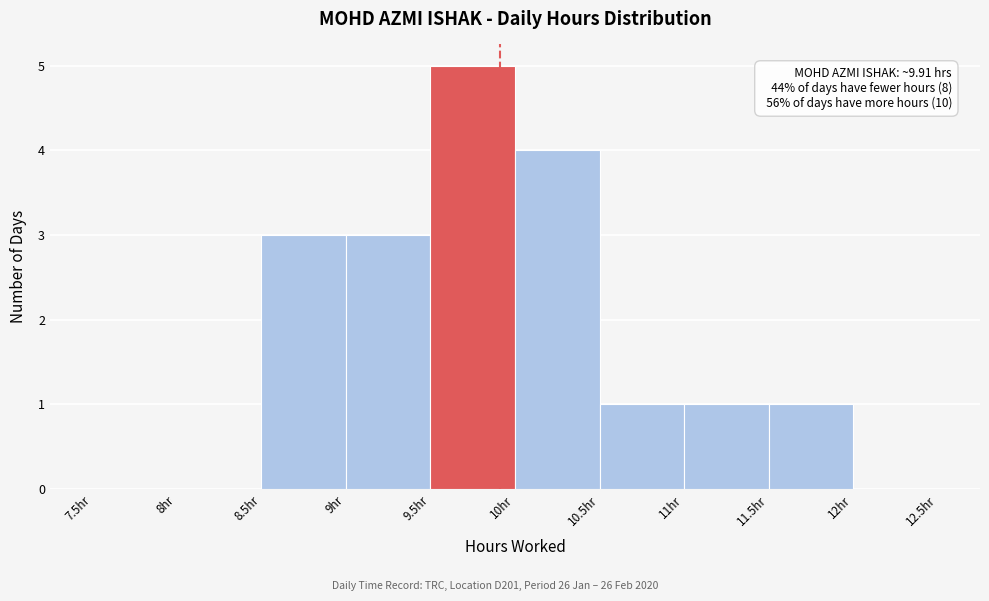

Over which range of the x-axis is the bar tallest?

9.5 to 10.0